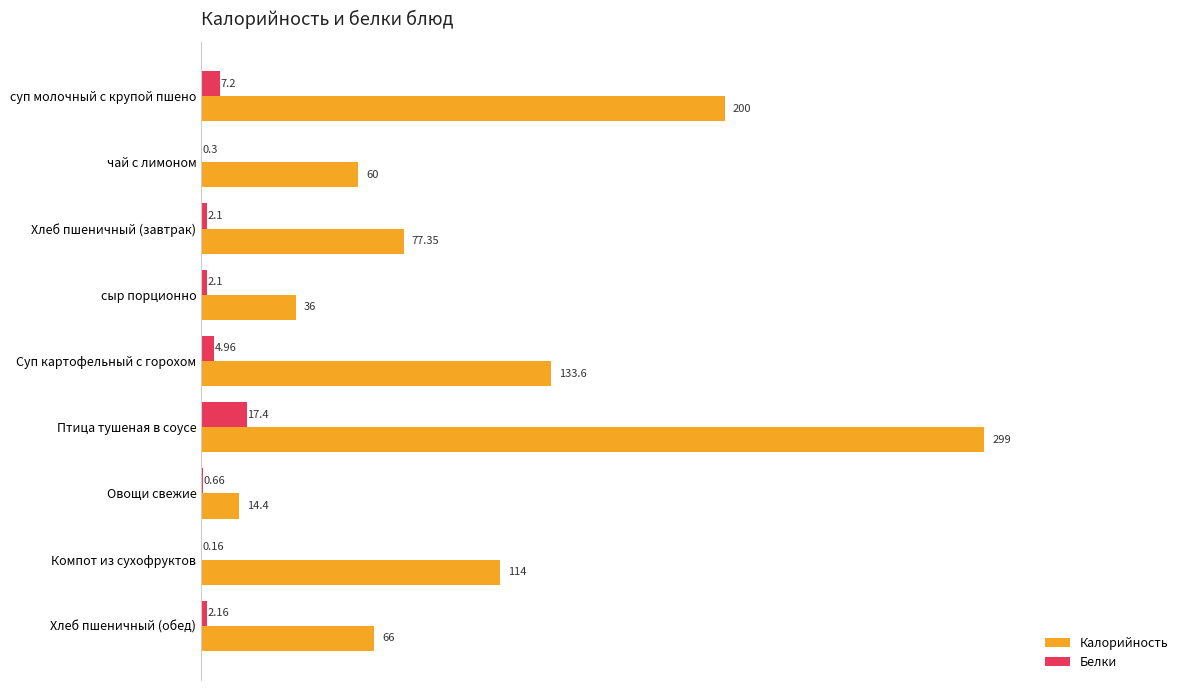

What is the total value across all series at Овощи свежие?

15.1